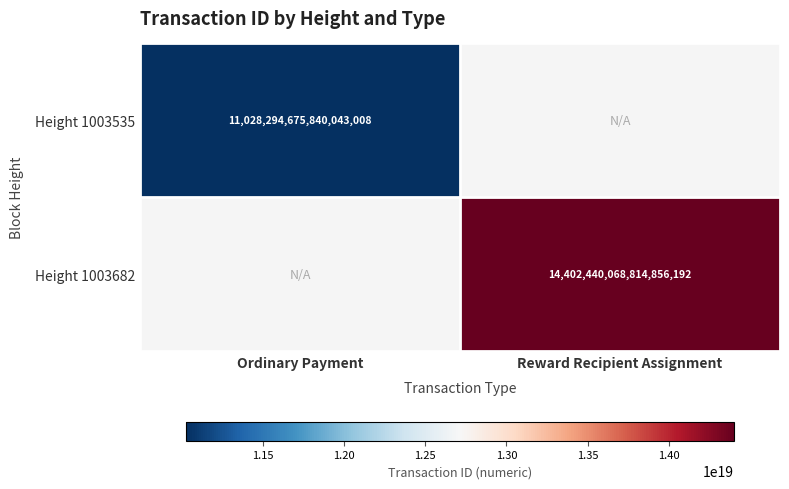

Is the value of Height 1003535 at Ordinary Payment greater than the value of Height 1003682 at Reward Recipient Assignment?

No